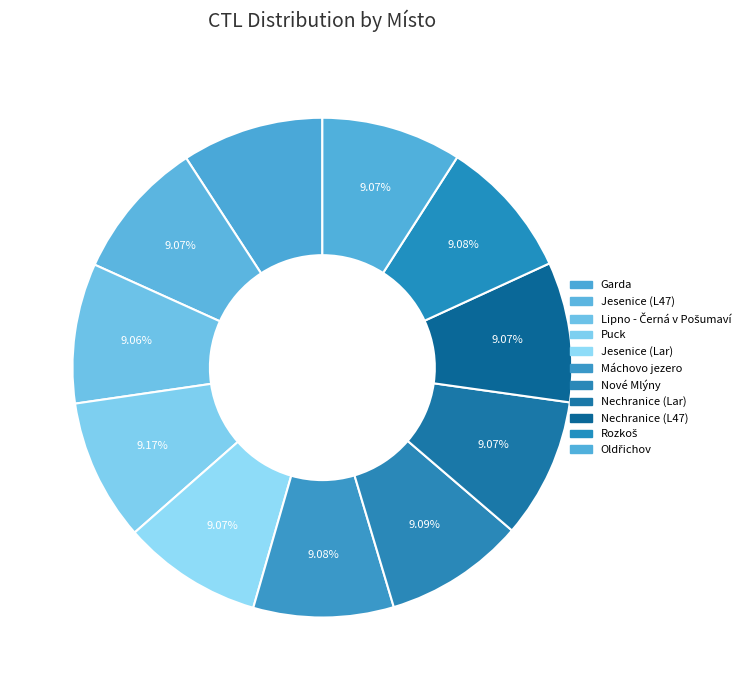

What portion of the pie excludes Oldřichov?

90.9%